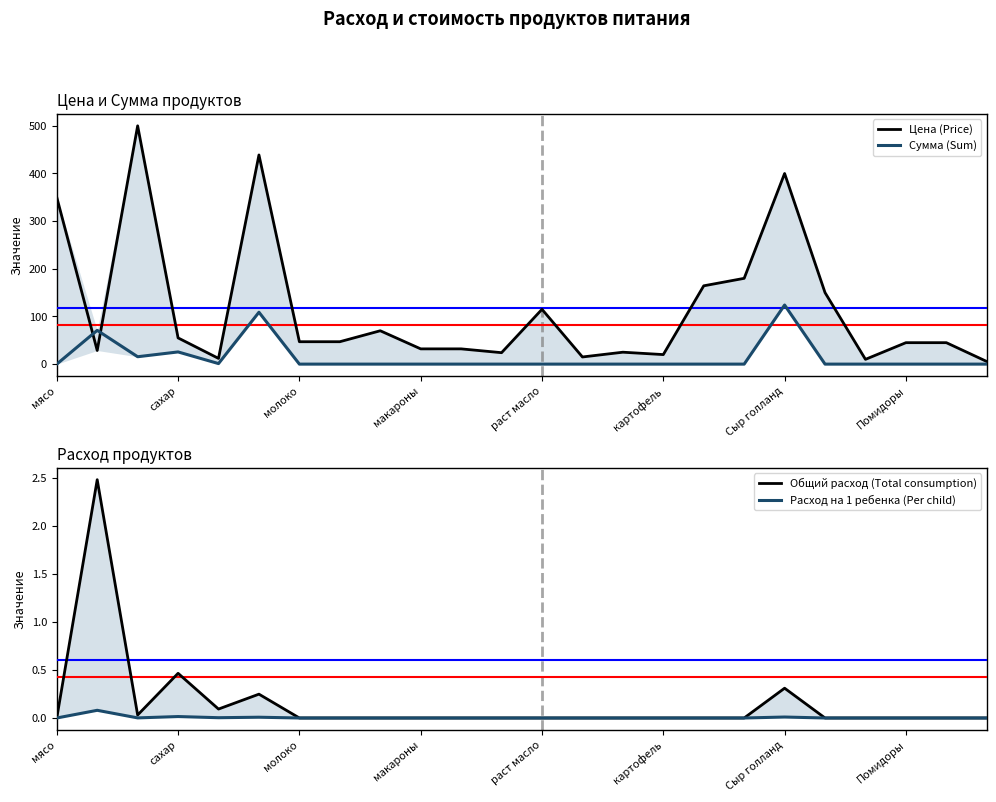

In Расход на 1 ребенка (Per child), how many points are lower than both neighbors (excluding endpoints)?

2